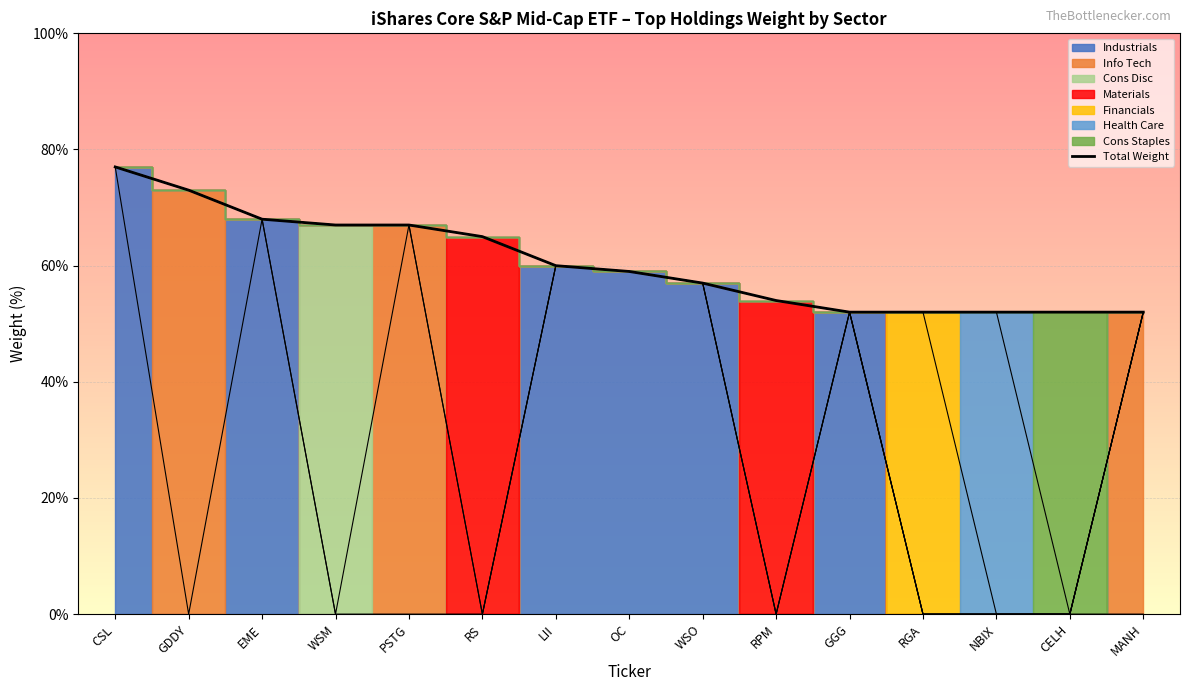

What is the difference between the second highest and minimum values?

0.2